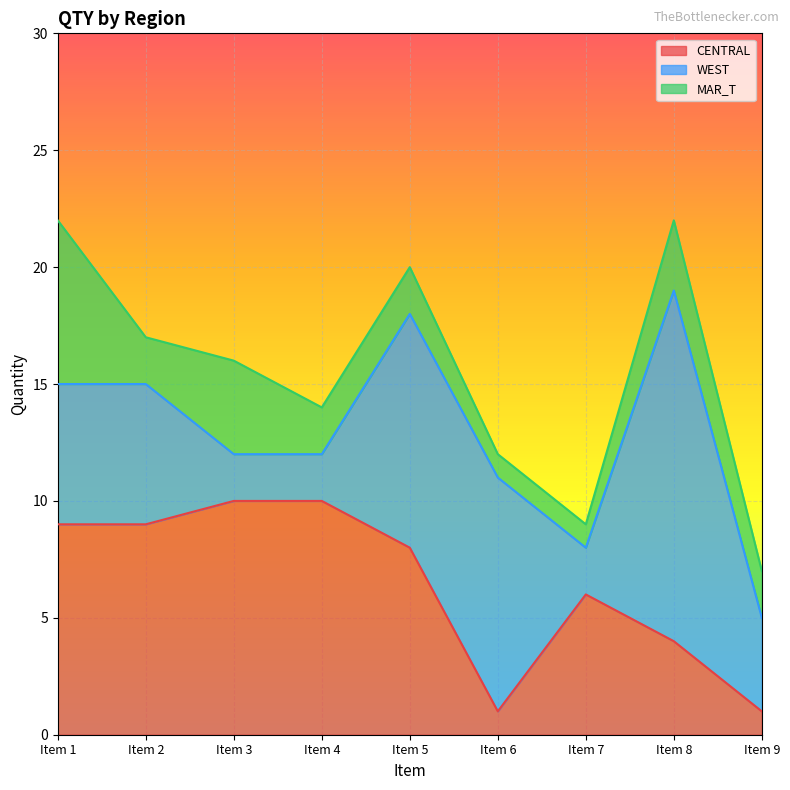

Reading left to right, what are all the values shown in this chart?

CENTRAL: Item 1=9	Item 2=9	Item 3=10	Item 4=10	Item 5=8	Item 6=1	Item 7=6	Item 8=4	Item 9=1
WEST: Item 1=6	Item 2=6	Item 3=2	Item 4=2	Item 5=10	Item 6=10	Item 7=2	Item 8=15	Item 9=4
MAR_T: Item 1=7	Item 2=2	Item 3=4	Item 4=2	Item 5=2	Item 6=1	Item 7=1	Item 8=3	Item 9=2